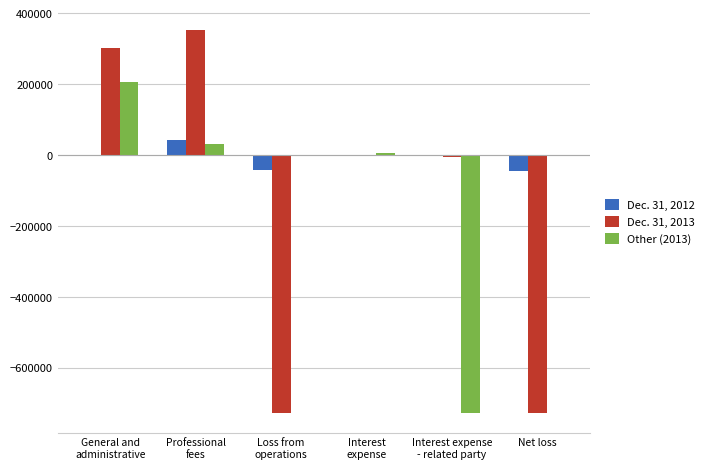

How many categories are shown in the chart?

6